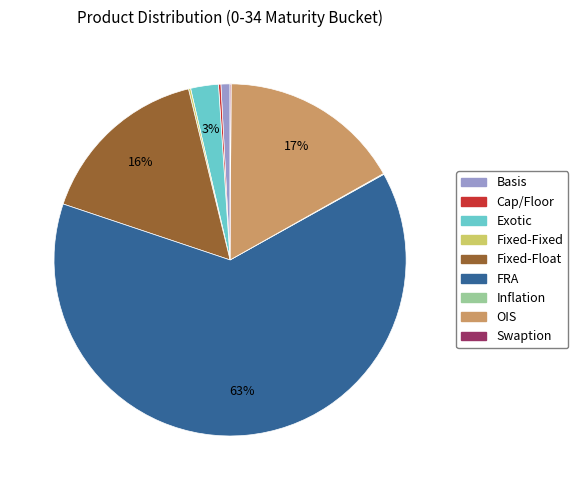

To the nearest percent, what is the difference between the largest and smallest slice percentages?

63%